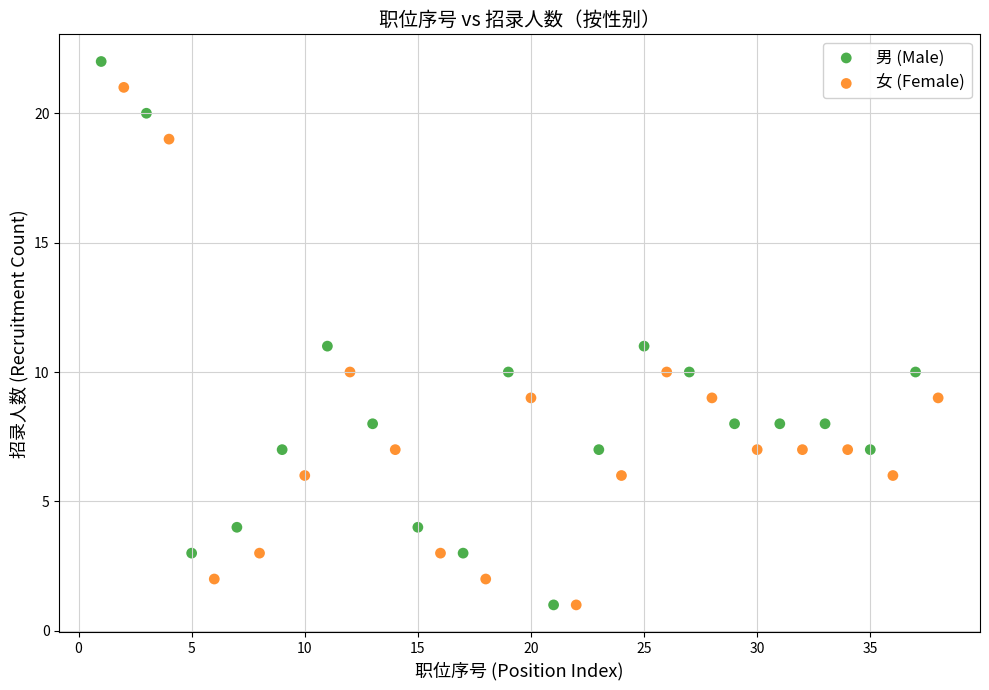

Which series reaches the maximum Y coordinate?

男 (Male)